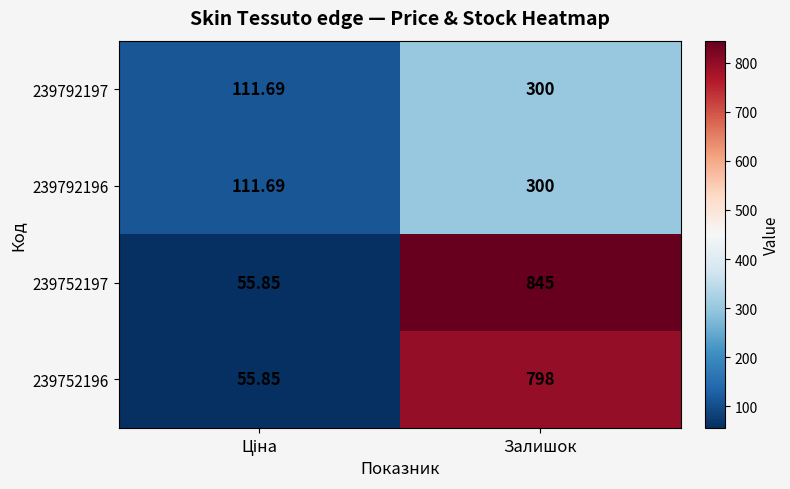

Is the value of 239752197 at Залишок greater than the value of 239752196 at Залишок?

Yes